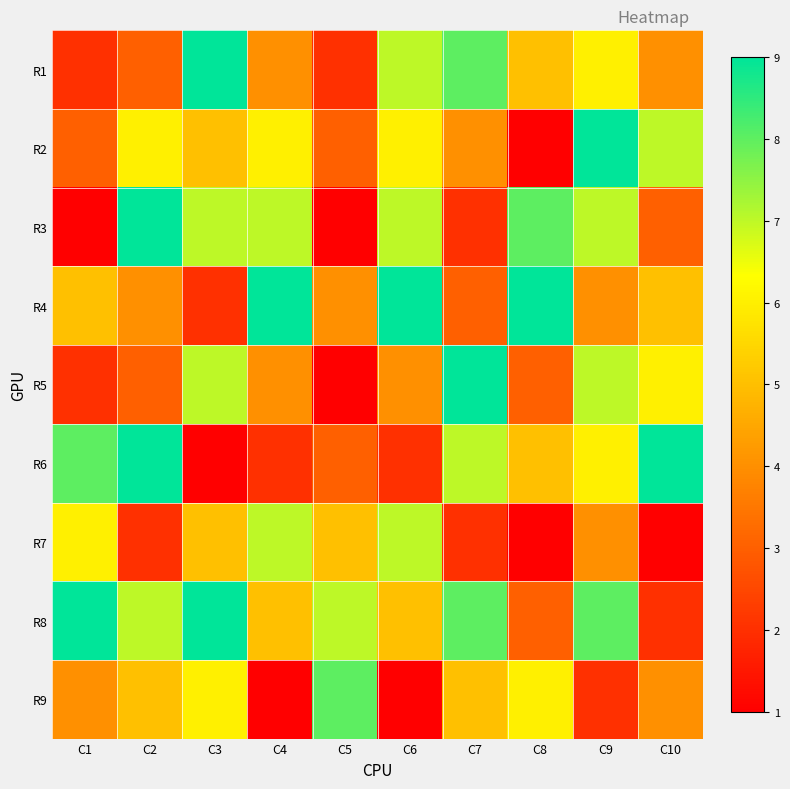

Reading right to left, extract all data points from this chart.

R1: C10=4	C9=6	C8=5	C7=8	C6=7	C5=2	C4=4	C3=9	C2=3	C1=2
R2: C10=7	C9=9	C8=1	C7=4	C6=6	C5=3	C4=6	C3=5	C2=6	C1=3
R3: C10=3	C9=7	C8=8	C7=2	C6=7	C5=1	C4=7	C3=7	C2=9	C1=1
R4: C10=5	C9=4	C8=9	C7=3	C6=9	C5=4	C4=9	C3=2	C2=4	C1=5
R5: C10=6	C9=7	C8=3	C7=9	C6=4	C5=1	C4=4	C3=7	C2=3	C1=2
R6: C10=9	C9=6	C8=5	C7=7	C6=2	C5=3	C4=2	C3=1	C2=9	C1=8
R7: C10=1	C9=4	C8=1	C7=2	C6=7	C5=5	C4=7	C3=5	C2=2	C1=6
R8: C10=2	C9=8	C8=3	C7=8	C6=5	C5=7	C4=5	C3=9	C2=7	C1=9
R9: C10=4	C9=2	C8=6	C7=5	C6=1	C5=8	C4=1	C3=6	C2=5	C1=4